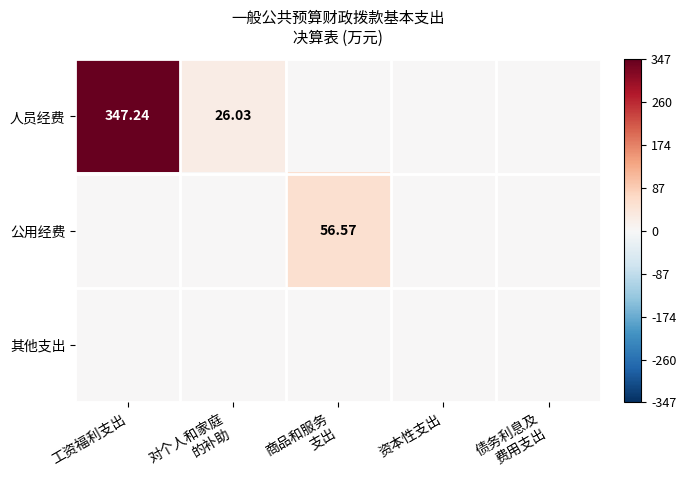

Is it true that 人员经费 equals 199.2 at 债务利息及 费用支出?

False